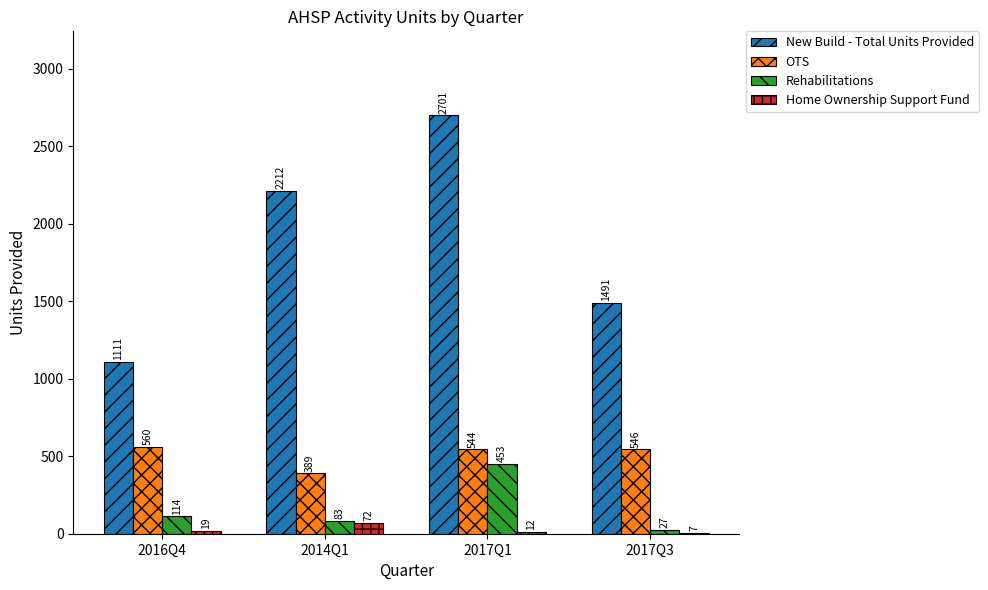

What is the highest value of the New Build - Total Units Provided series?

2701